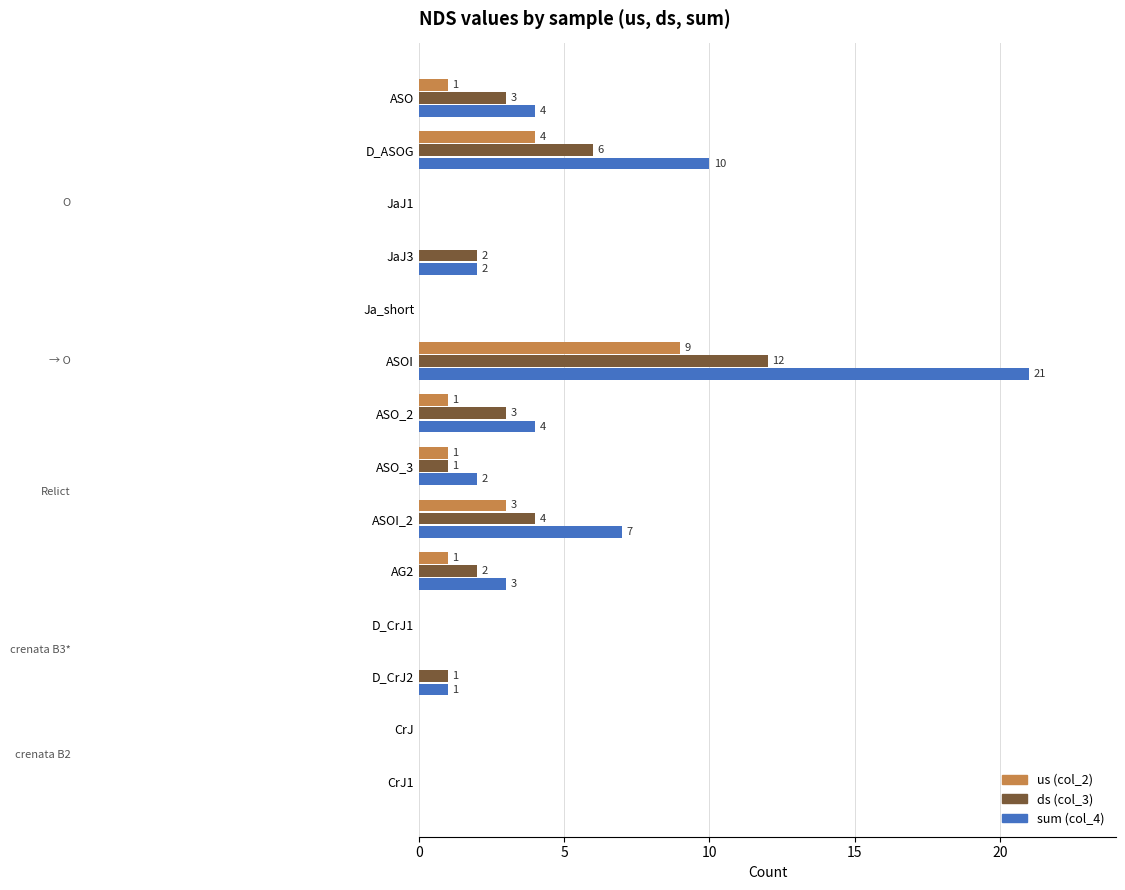

What is the sum of all us (col_2) values?

20